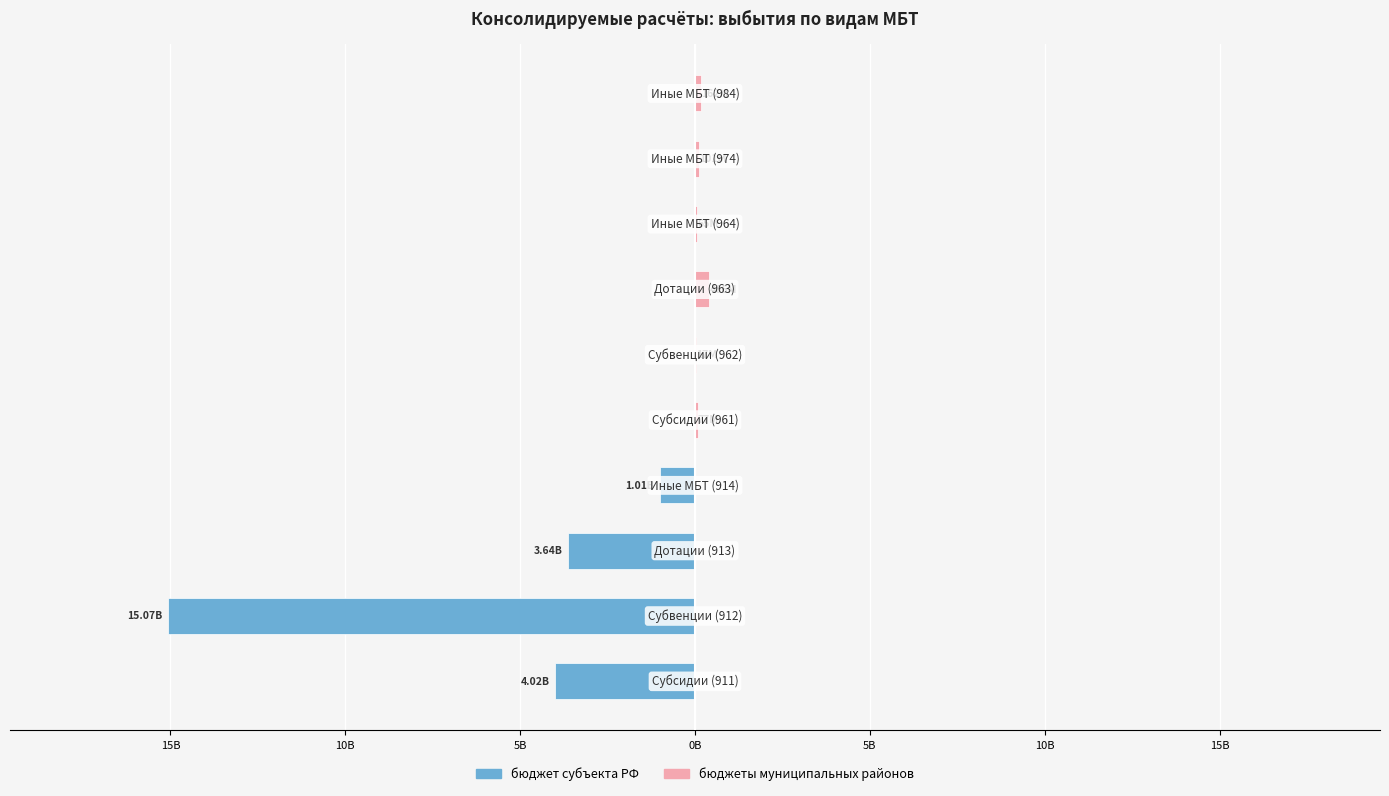

Rank the series by their maximum value, from lowest to highest.

бюджет субъекта РФ, бюджеты муниципальных районов